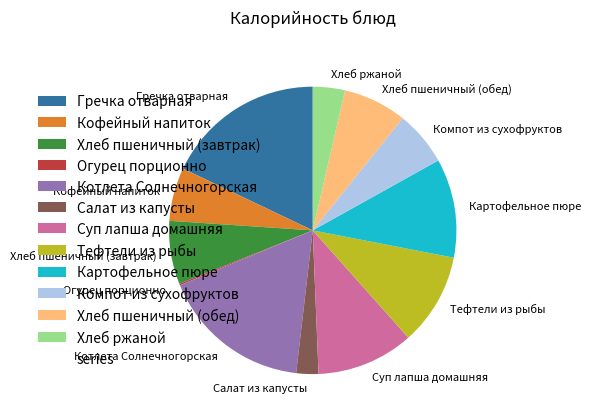

Combined, do Тефтели из рыбы and Компот из сухофруктов account for over 50%?

No